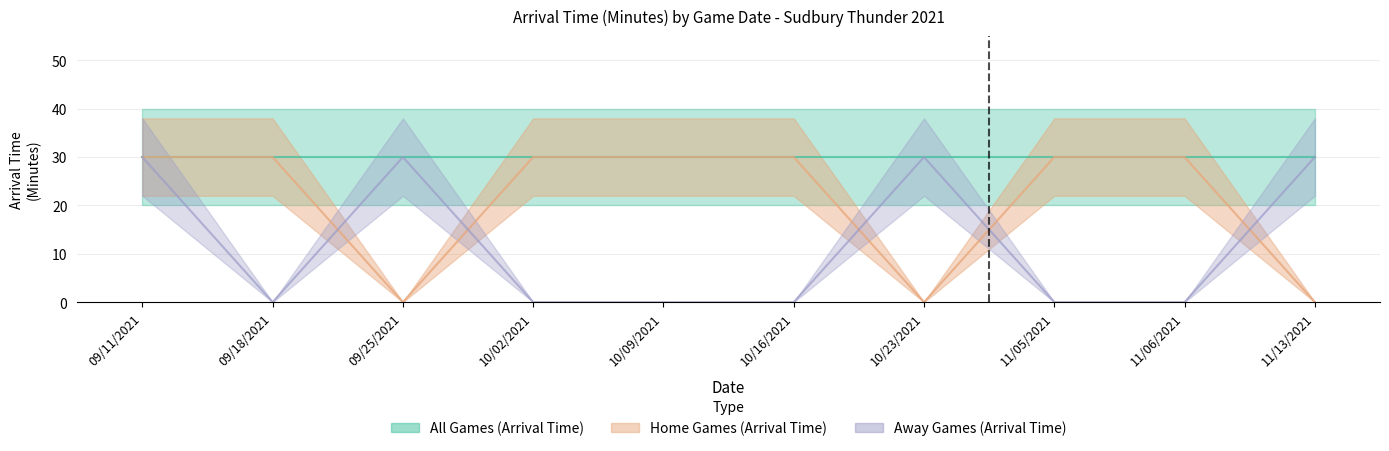

Is the value of Away Games (Arrival Time) at 09/18/2021 greater than the value of Home Games (Arrival Time) at 11/05/2021?

No